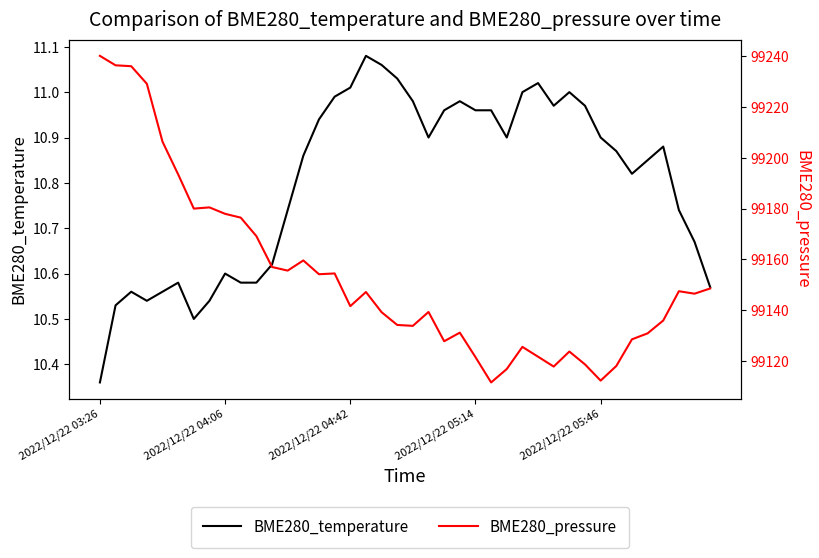

What is the highest value of the BME280_pressure series?

99240.1